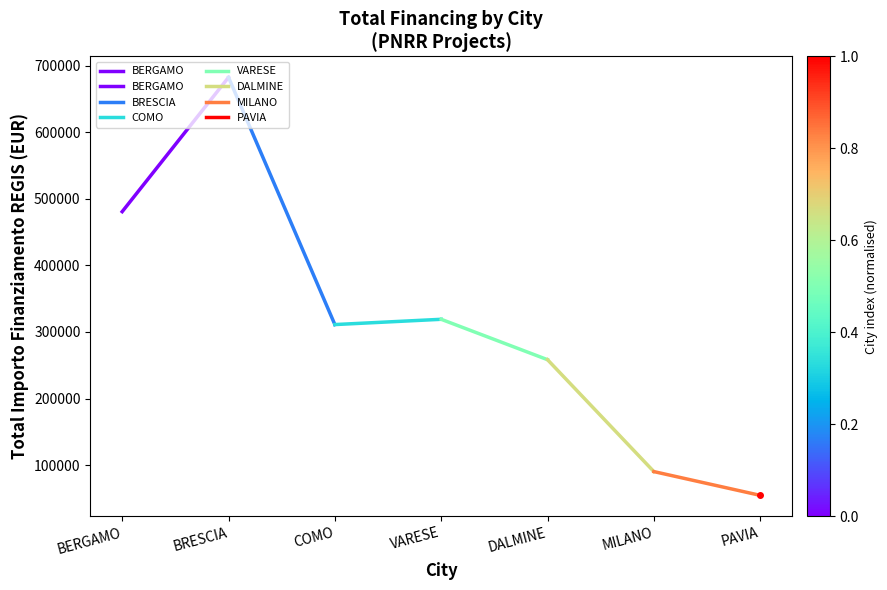

Rank the categories by value from lowest to highest.

BERGAMO, BRESCIA